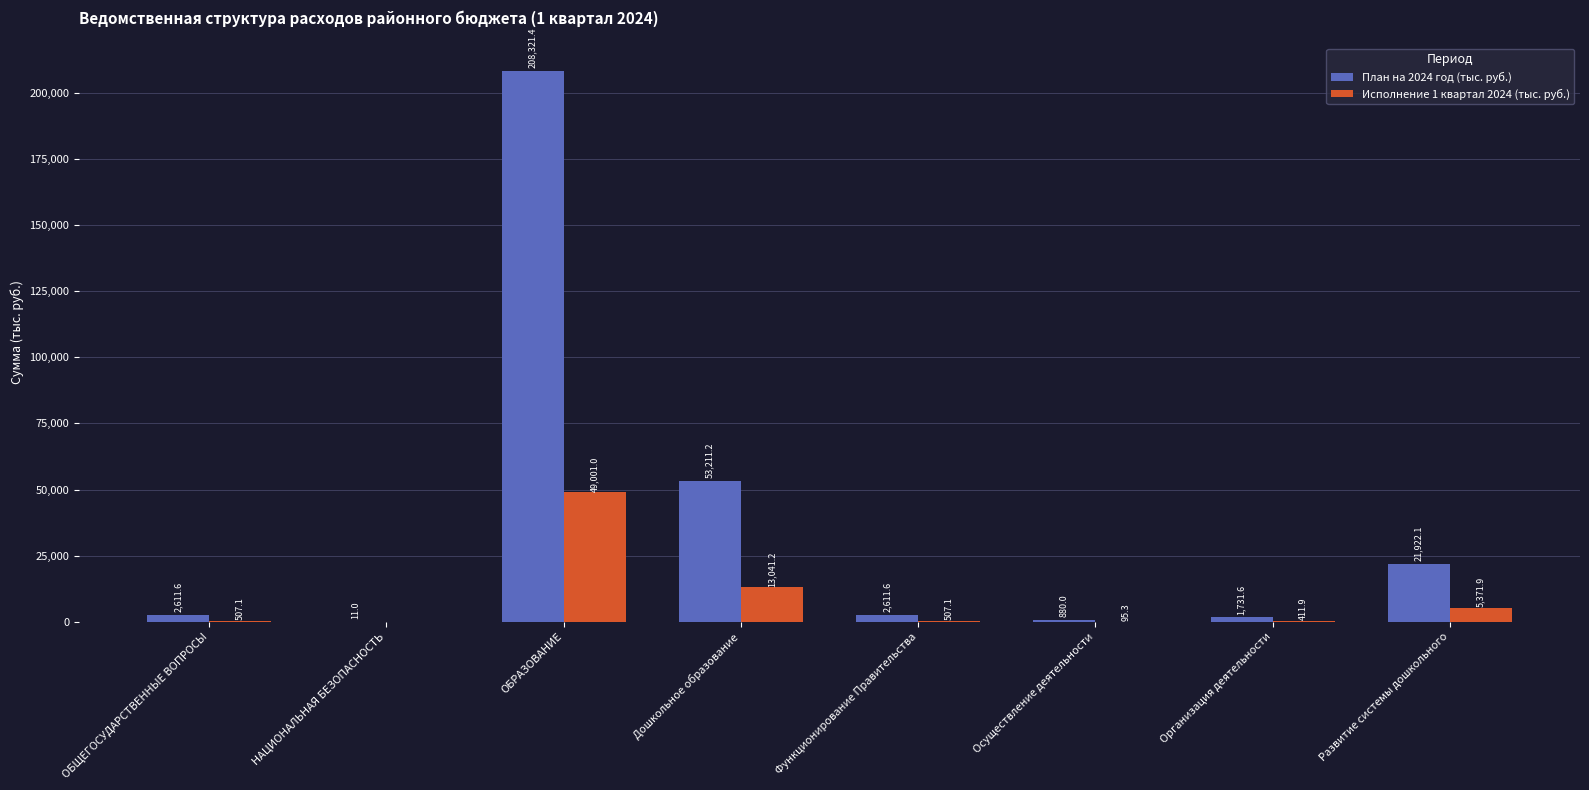

Reading left to right, list all the values displayed in this chart.

План на 2024 год (тыс. руб.): ОБЩЕГОСУДАРСТВЕННЫЕ ВОПРОСЫ=2611.6	НАЦИОНАЛЬНАЯ БЕЗОПАСНОСТЬ=11.0	ОБРАЗОВАНИЕ=208321.4	Дошкольное образование=53211.2	Функционирование Правительства=2611.6	Осуществление деятельности=880.0	Организация деятельности=1731.6	Развитие системы дошкольного=21922.1
Исполнение 1 квартал 2024 (тыс. руб.): ОБЩЕГОСУДАРСТВЕННЫЕ ВОПРОСЫ=507.1	НАЦИОНАЛЬНАЯ БЕЗОПАСНОСТЬ=0.0	ОБРАЗОВАНИЕ=49001.0	Дошкольное образование=13041.2	Функционирование Правительства=507.1	Осуществление деятельности=95.3	Организация деятельности=411.9	Развитие системы дошкольного=5371.9